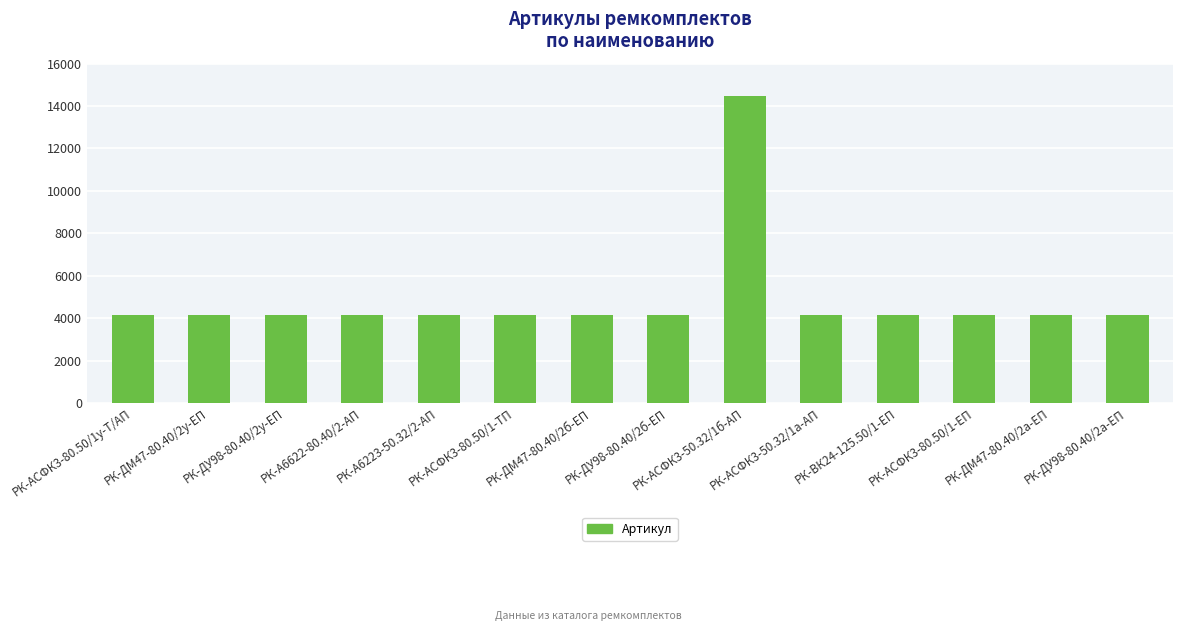

What is the greatest value displayed?

14477